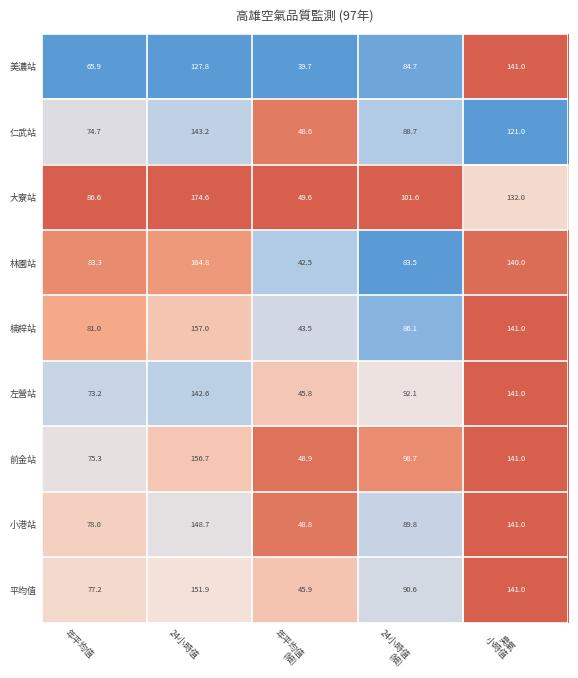

At how many categories does at least one series exceed 84?

4